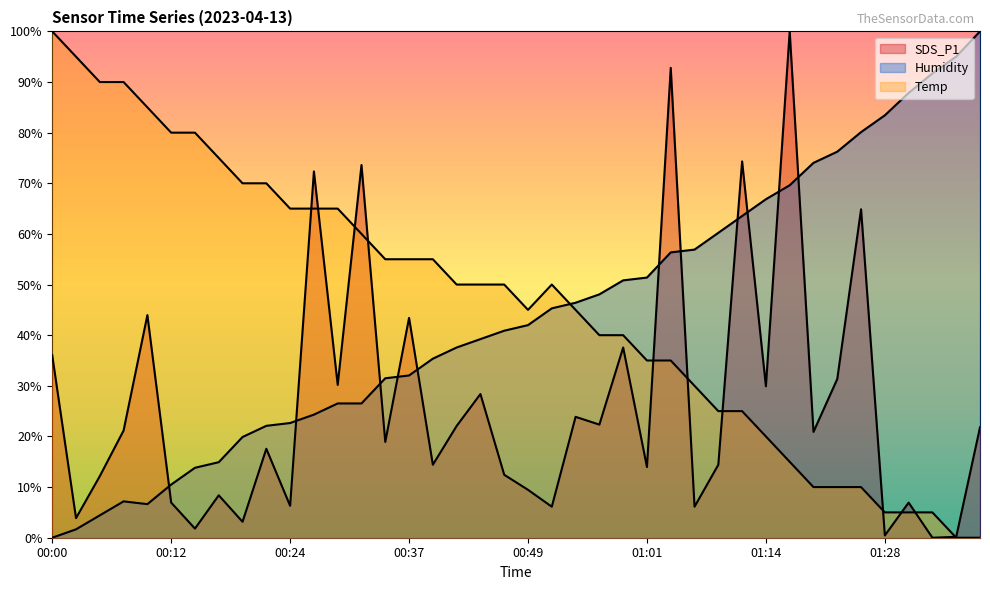

The value of SDS_P1 at 00:46 is 12.4. True or false?

True